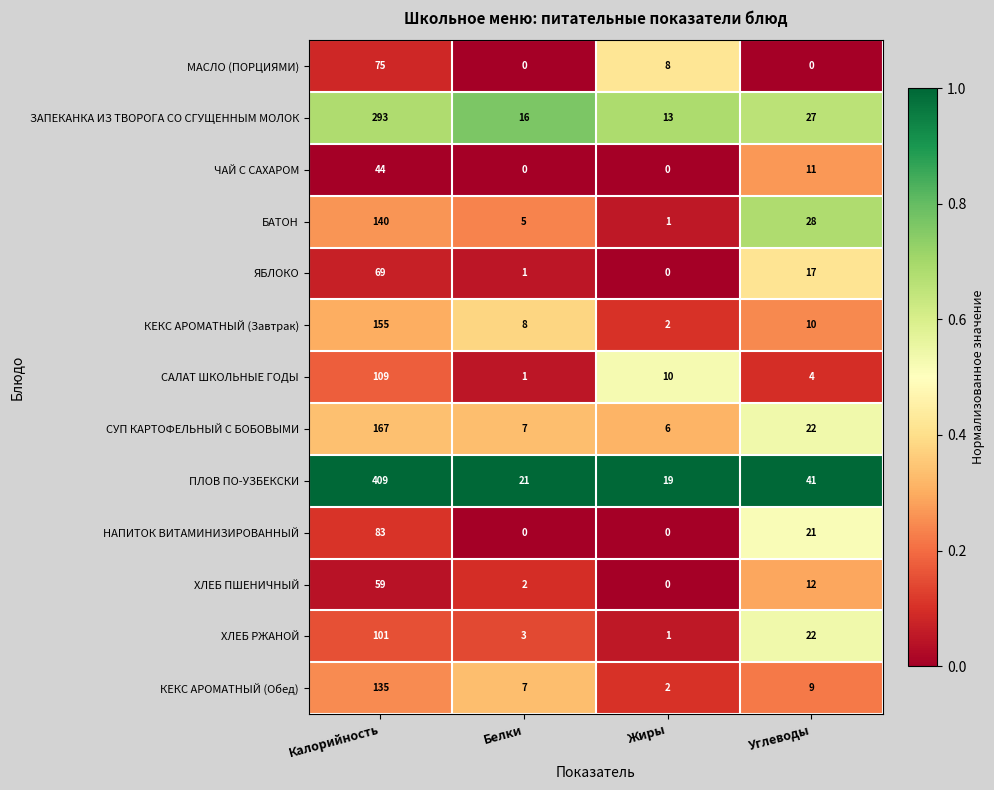

What value does the САЛАТ ШКОЛЬНЫЕ ГОДЫ series have at Калорийность?

109